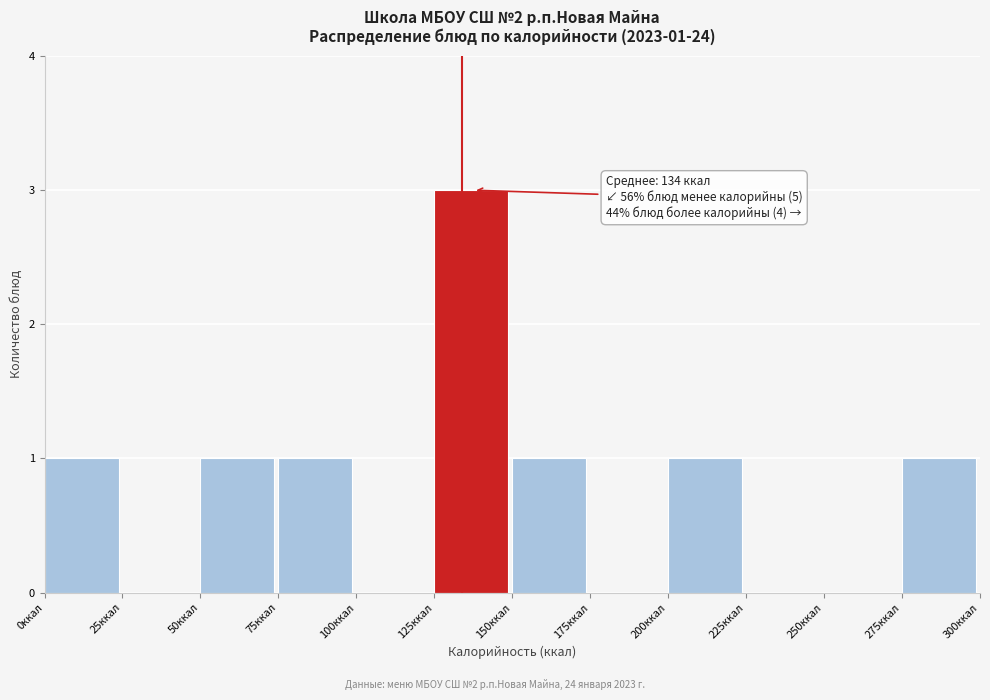

Which range on the x-axis has the tallest bar?

125 to 150